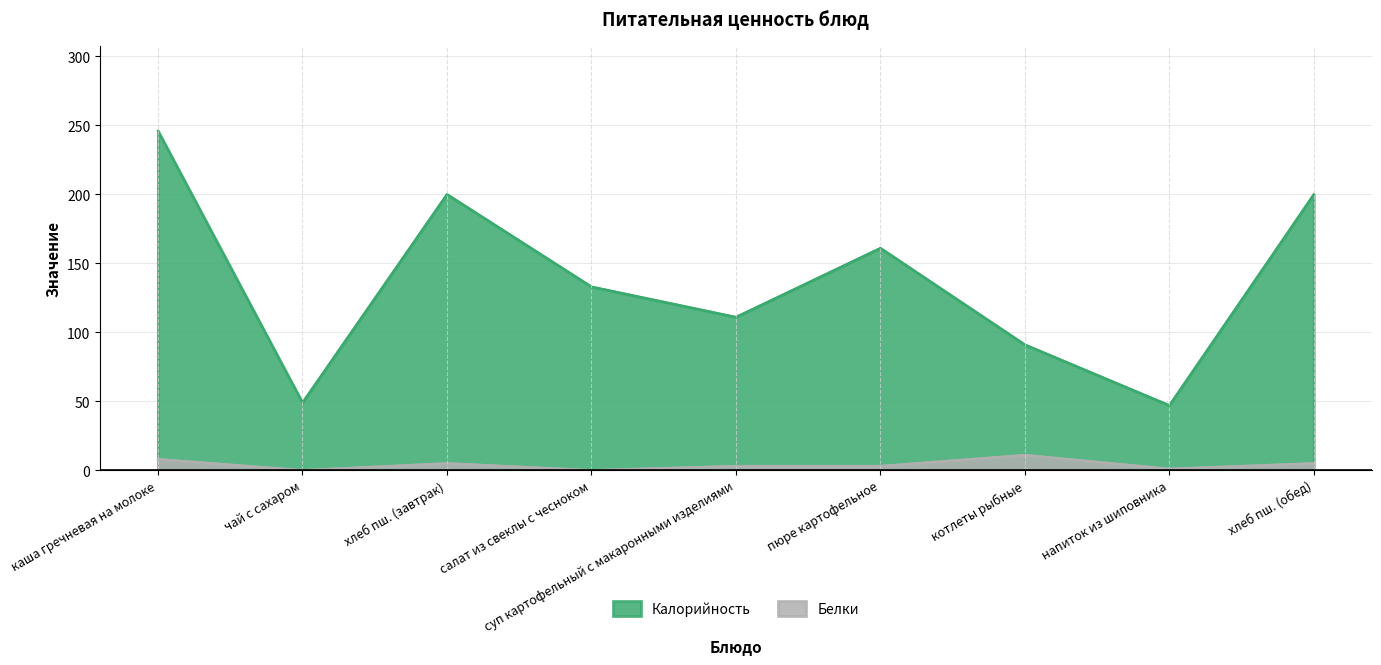

Does the chart display data point markers on the line(s)?

No